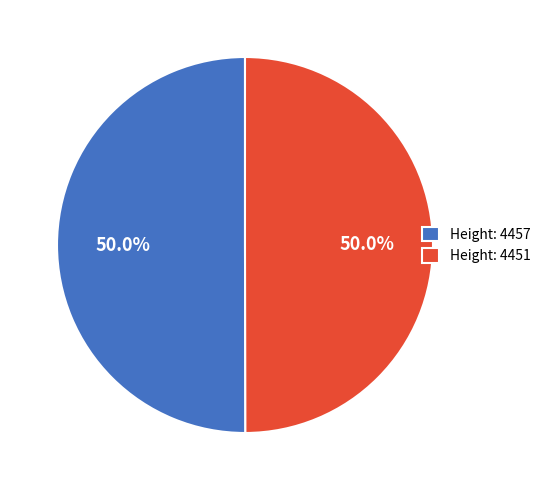

Approximately how many times larger is the value at Height: 4451 compared to Height: 4457?

1.0